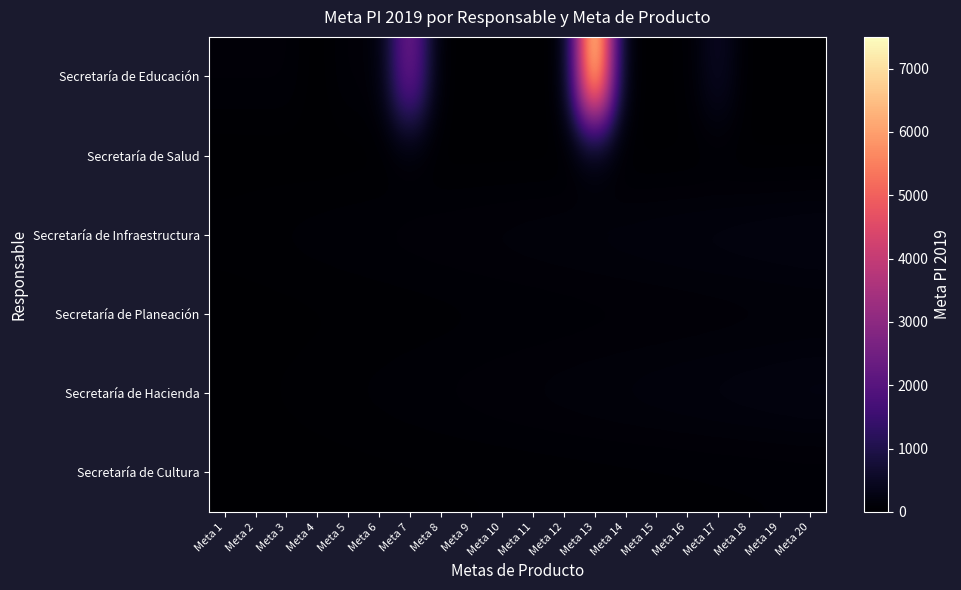

At Meta 20, list the series in order from smallest to largest.

Secretaría de Educación, Secretaría de Salud, Secretaría de Cultura, Secretaría de Planeación, Secretaría de Infraestructura, Secretaría de Hacienda